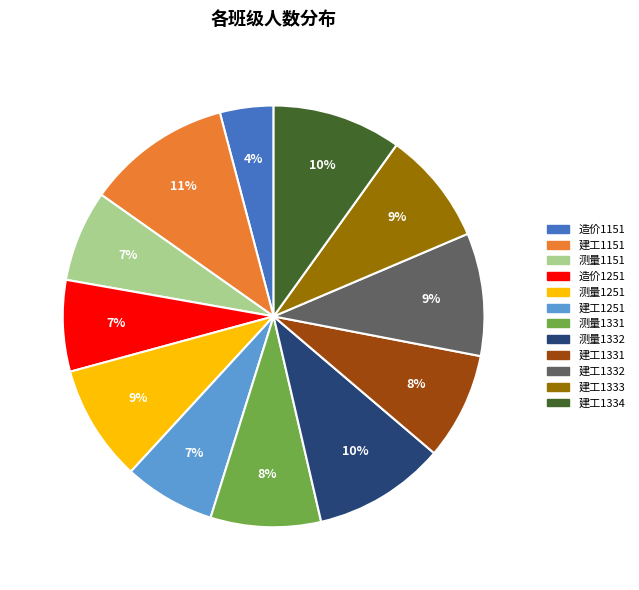

Is there a majority slice in this chart?

No